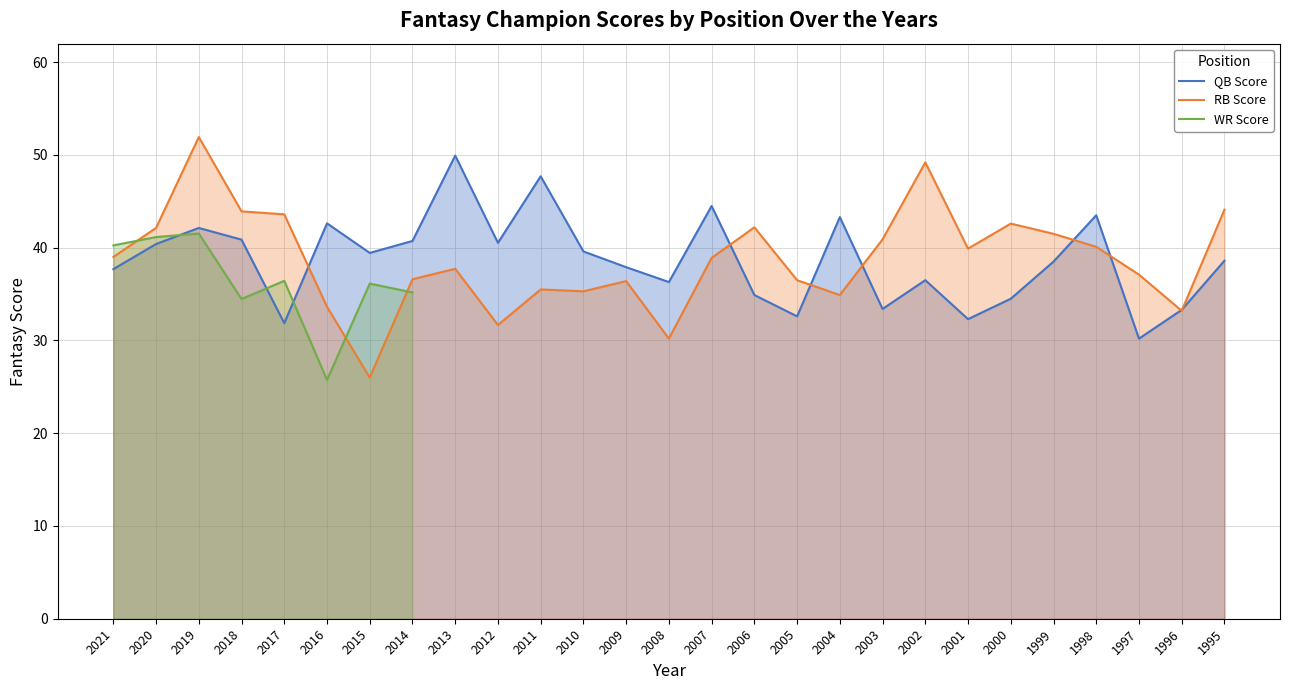

What is the minimum value for RB Score?

26.0